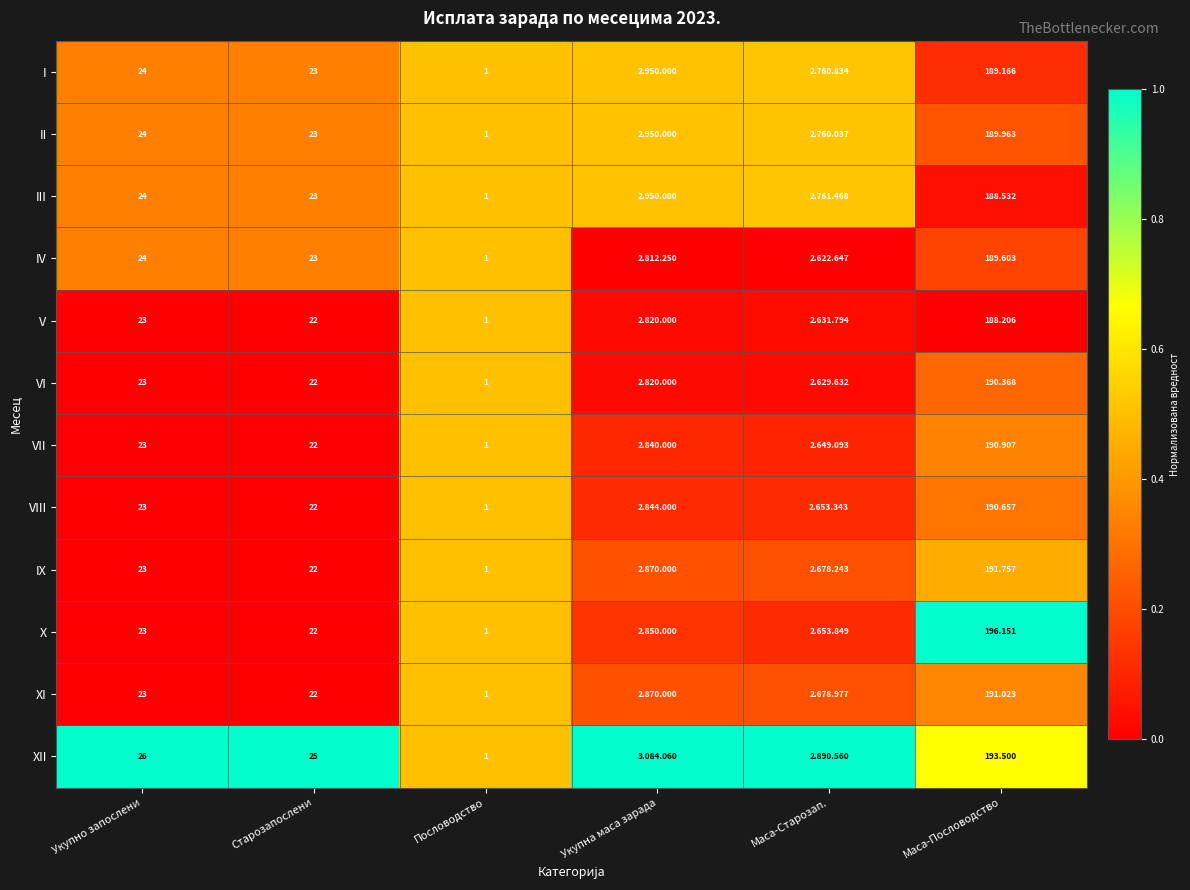

At Маса-Пословодство, list the series in order from largest to smallest.

X, XII, IX, XI, VII, VIII, VI, II, IV, I, III, V